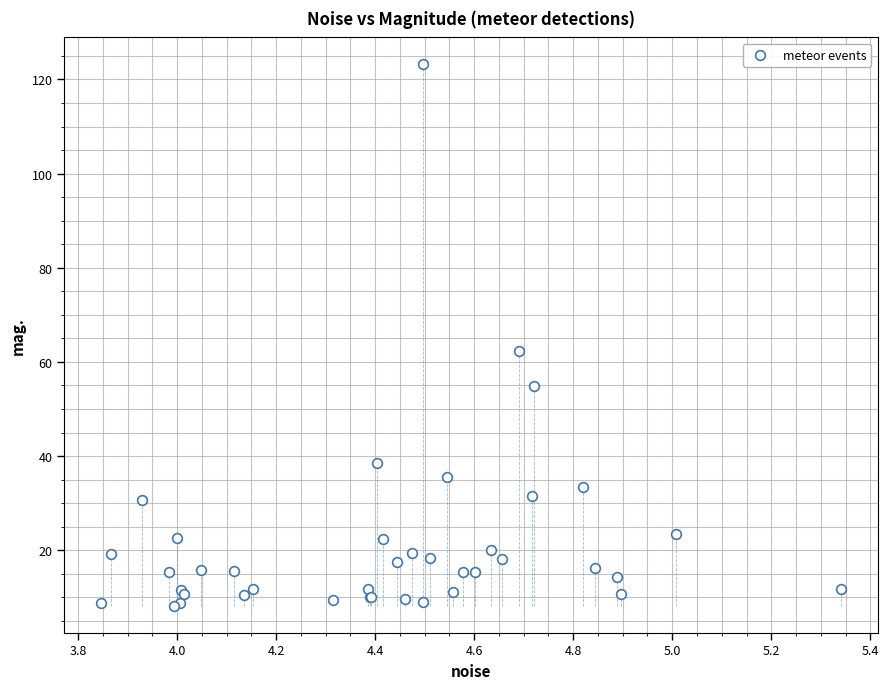

What Y value in the scatter plot is closest to 65?

62.4